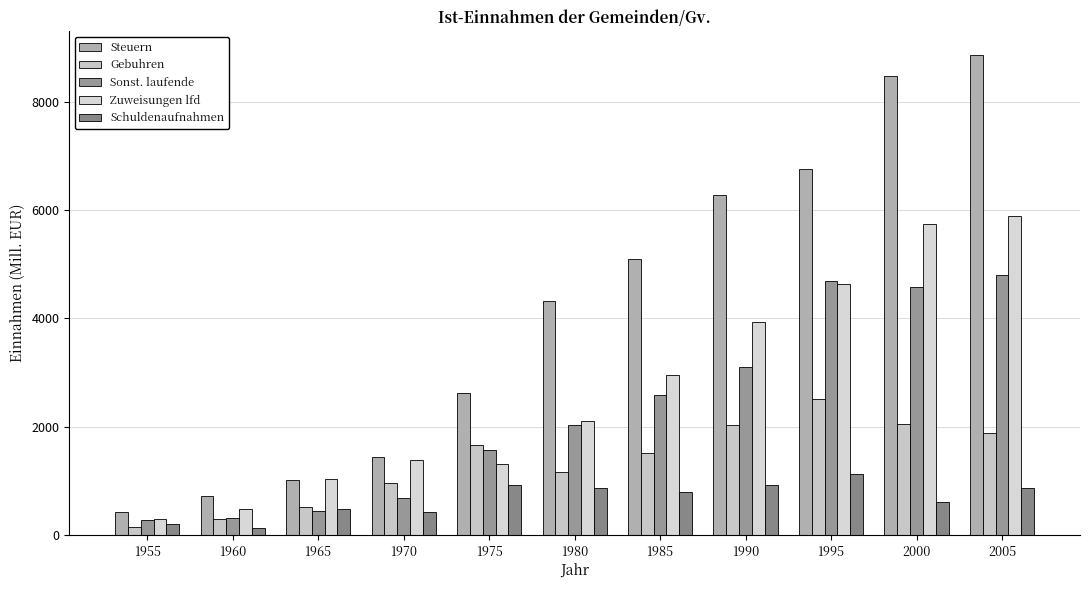

Which category has the lowest value in the Gebuhren series?

1955